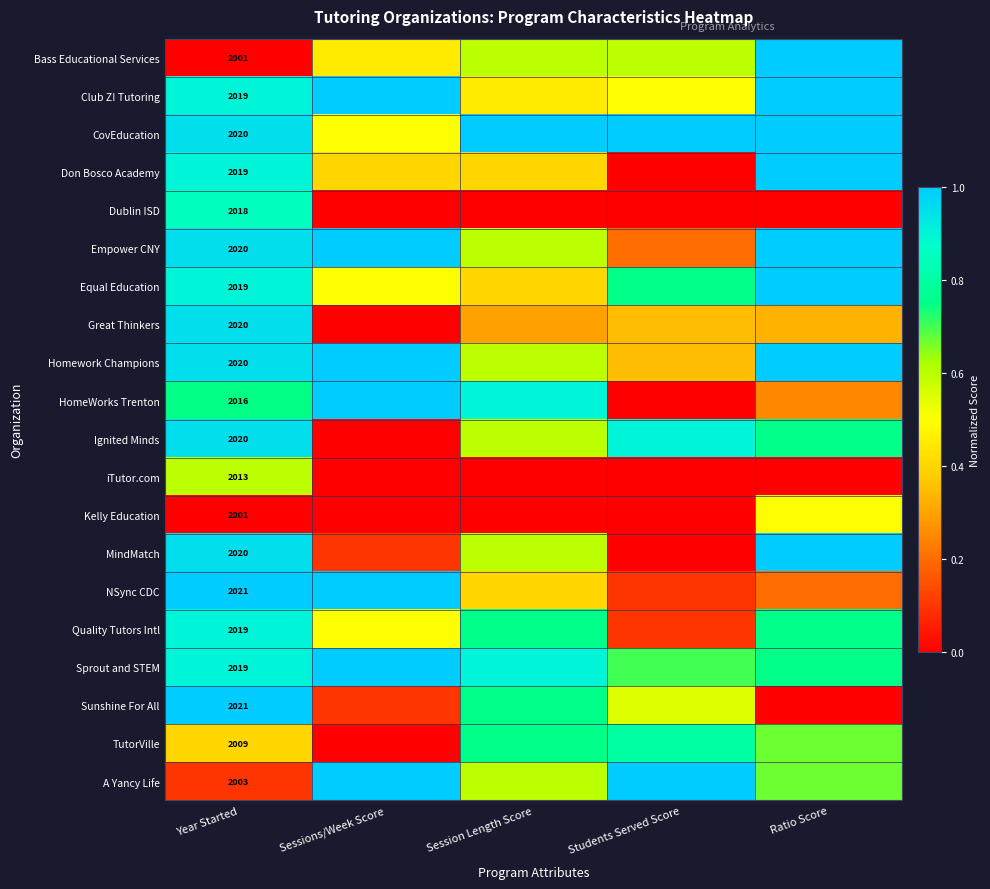

The value of Ignited Minds at Sessions/Week Score is 0.0. True or false?

True